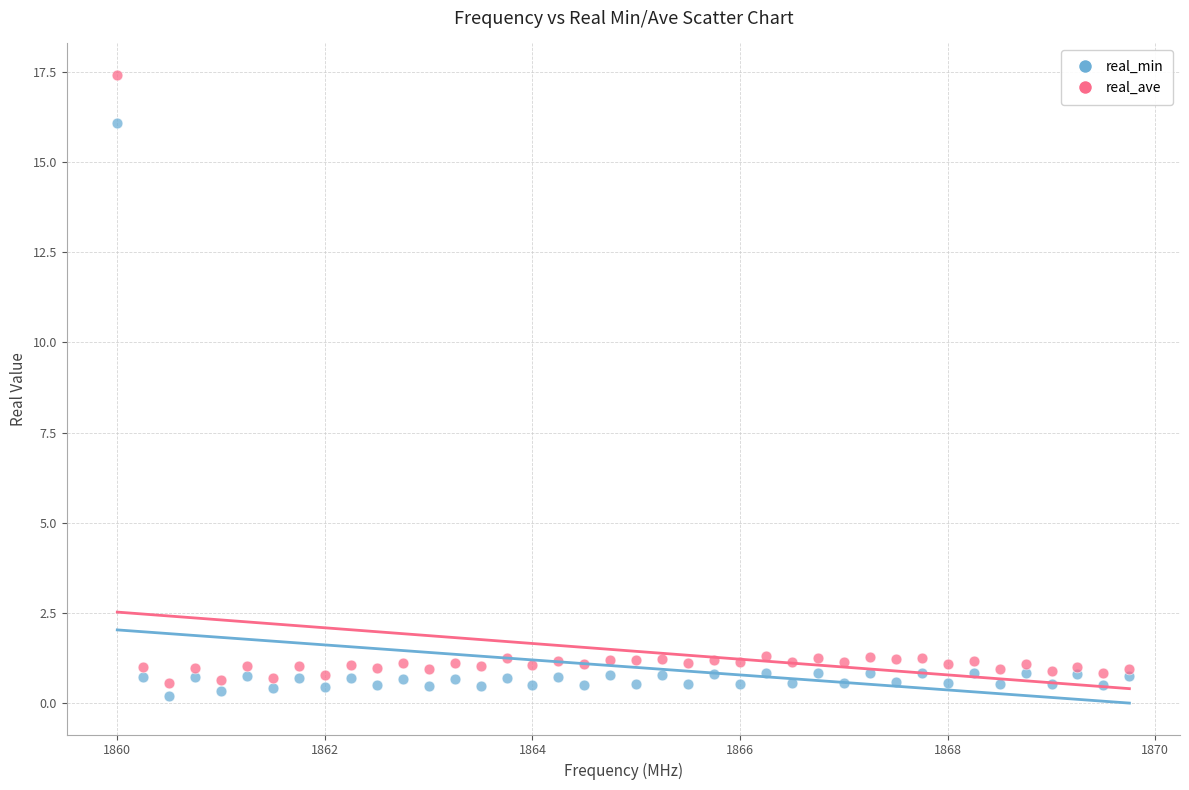

What are all the series names shown in the legend?

real_min, real_ave